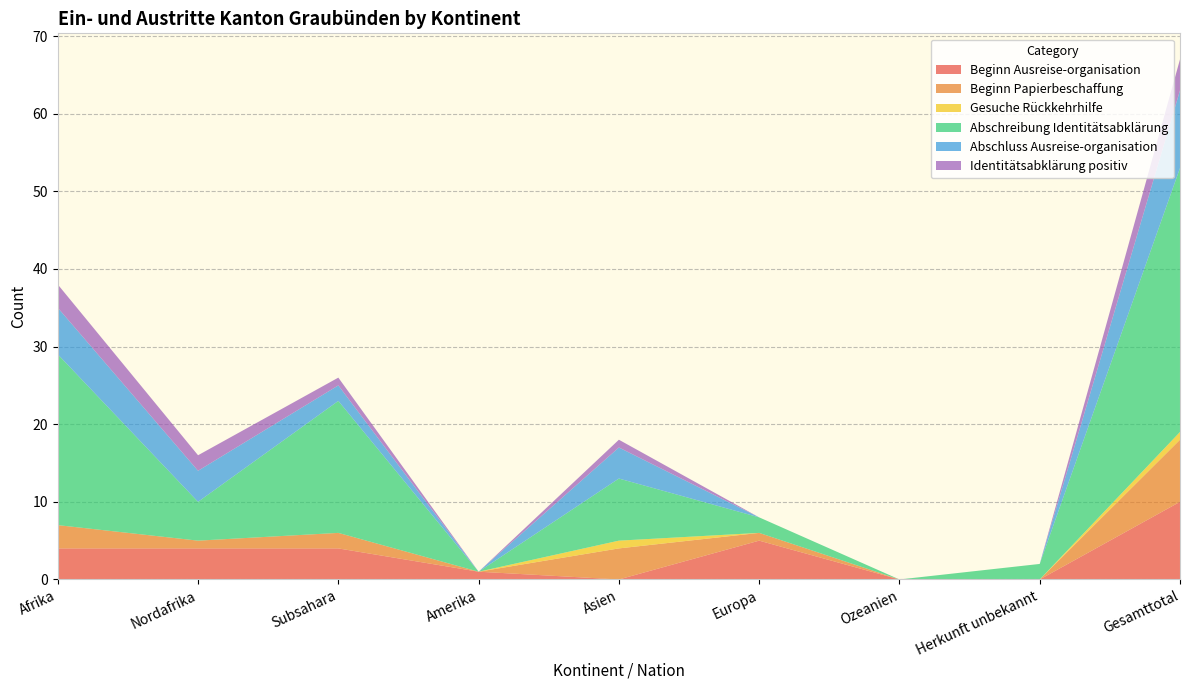

Reading left to right, list all the values displayed in this chart.

Beginn Ausreise-organisation: Afrika=4	Nordafrika=4	Subsahara=4	Amerika=1	Asien=0	Europa=5	Ozeanien=0	Herkunft unbekannt=0	Gesamttotal=10
Beginn Papierbeschaffung: Afrika=3	Nordafrika=1	Subsahara=2	Amerika=0	Asien=4	Europa=1	Ozeanien=0	Herkunft unbekannt=0	Gesamttotal=8
Gesuche Rückkehrhilfe: Afrika=0	Nordafrika=0	Subsahara=0	Amerika=0	Asien=1	Europa=0	Ozeanien=0	Herkunft unbekannt=0	Gesamttotal=1
Abschreibung Identitätsabklärung: Afrika=22	Nordafrika=5	Subsahara=17	Amerika=0	Asien=8	Europa=2	Ozeanien=0	Herkunft unbekannt=2	Gesamttotal=34
Abschluss Ausreise-organisation: Afrika=6	Nordafrika=4	Subsahara=2	Amerika=0	Asien=4	Europa=0	Ozeanien=0	Herkunft unbekannt=0	Gesamttotal=10
Identitätsabklärung positiv: Afrika=3	Nordafrika=2	Subsahara=1	Amerika=0	Asien=1	Europa=0	Ozeanien=0	Herkunft unbekannt=0	Gesamttotal=4